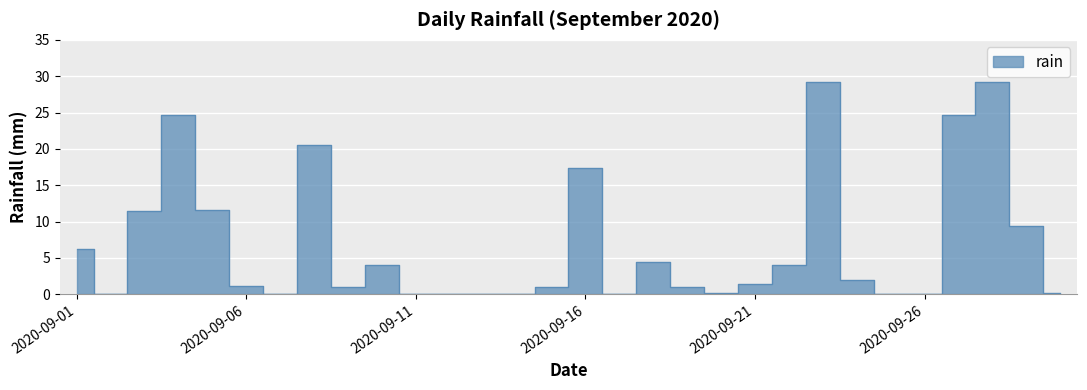

What value does the data have at 2020-09-22?

4.0